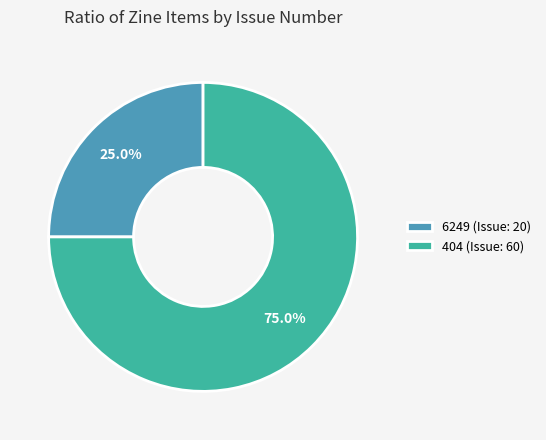

To the nearest percent, what is the difference between the largest and smallest slice percentages?

50%